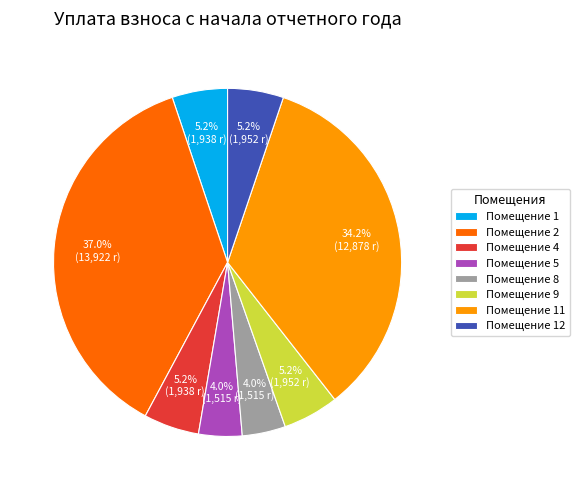

Which has a higher value, Помещение 8 or Помещение 2?

Помещение 2